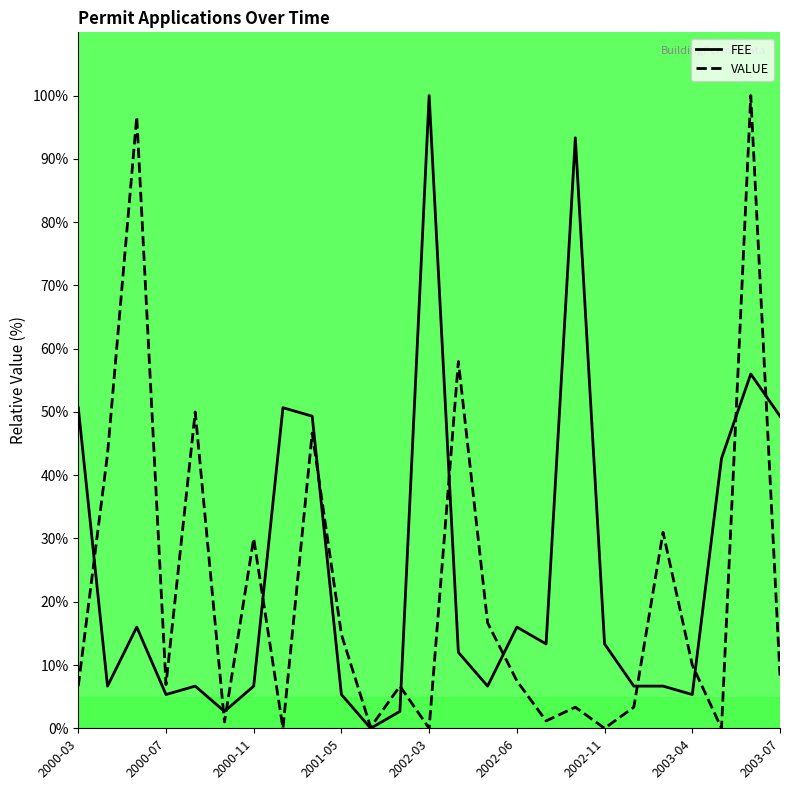

What is the sum of all VALUE values?

542.2